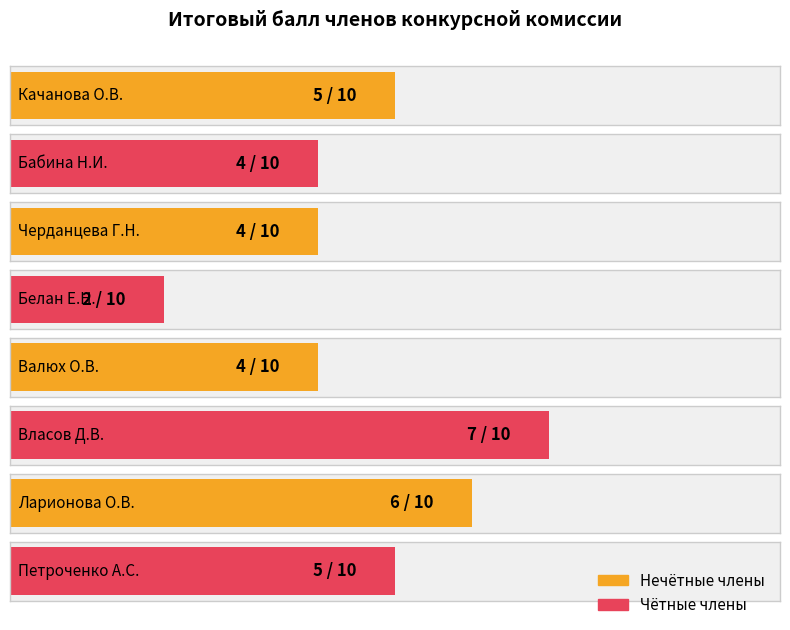

Is it true that the value at Власов Д.В. is 7?

True